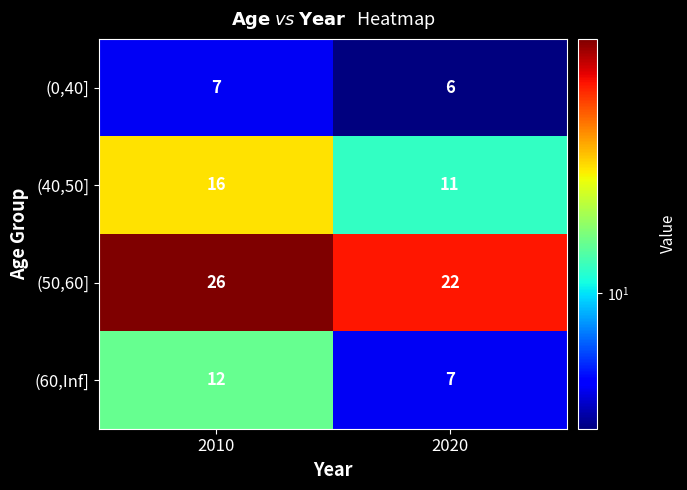

What is the spread (max minus min) of values at 2010?

19